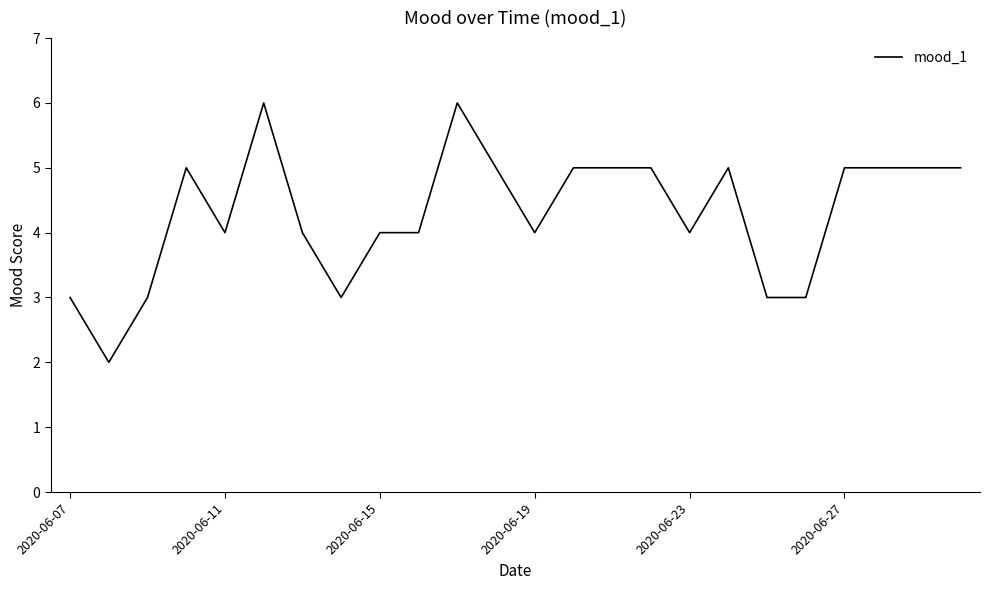

What is the greatest value displayed?

6